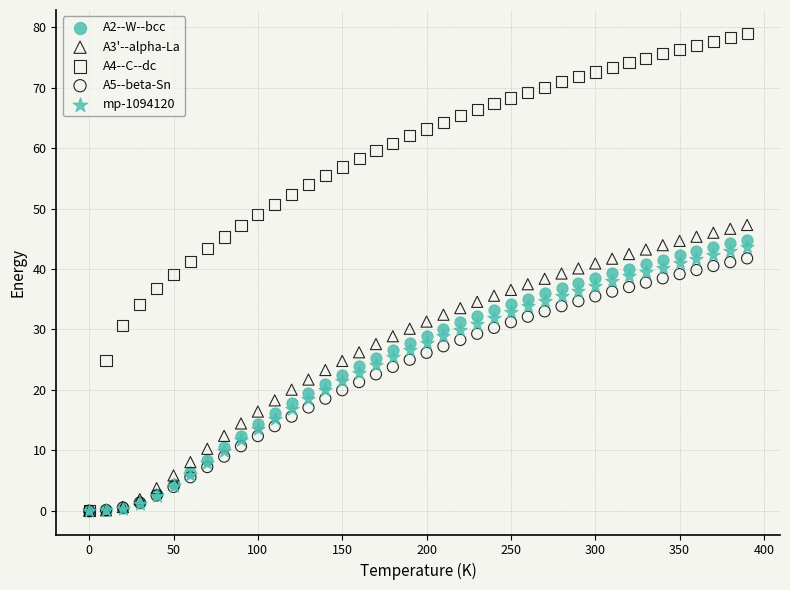

Which series contains the highest Y value?

A4--C--dc